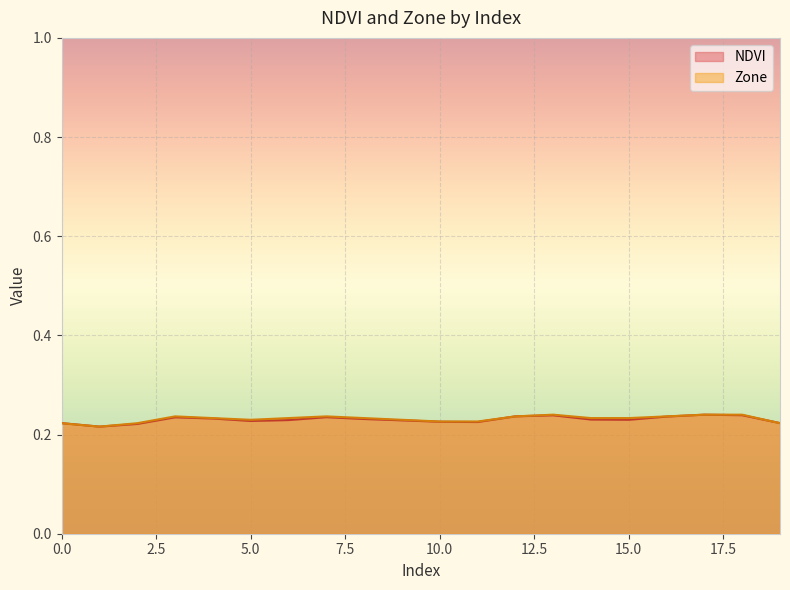

In NDVI, how many points are lower than both neighbors (excluding endpoints)?

4